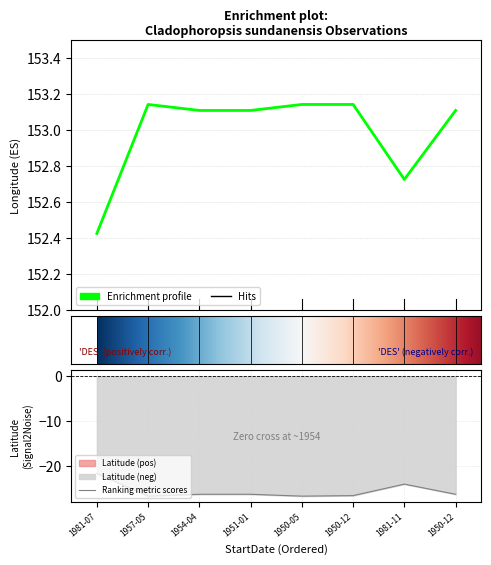

Which series has the largest range (max minus min)?

Latitude